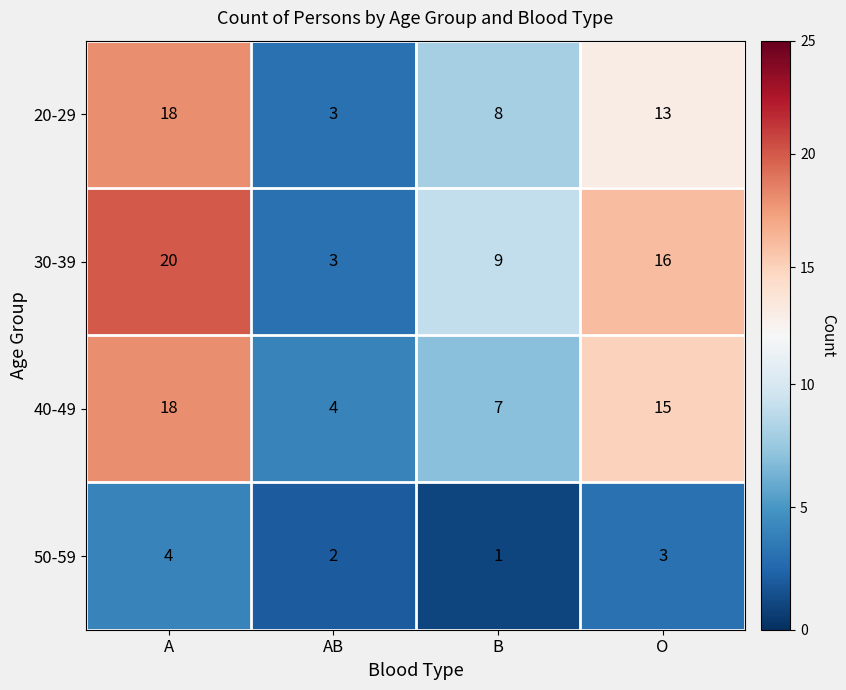

What is the spread (max minus min) of values at O?

13